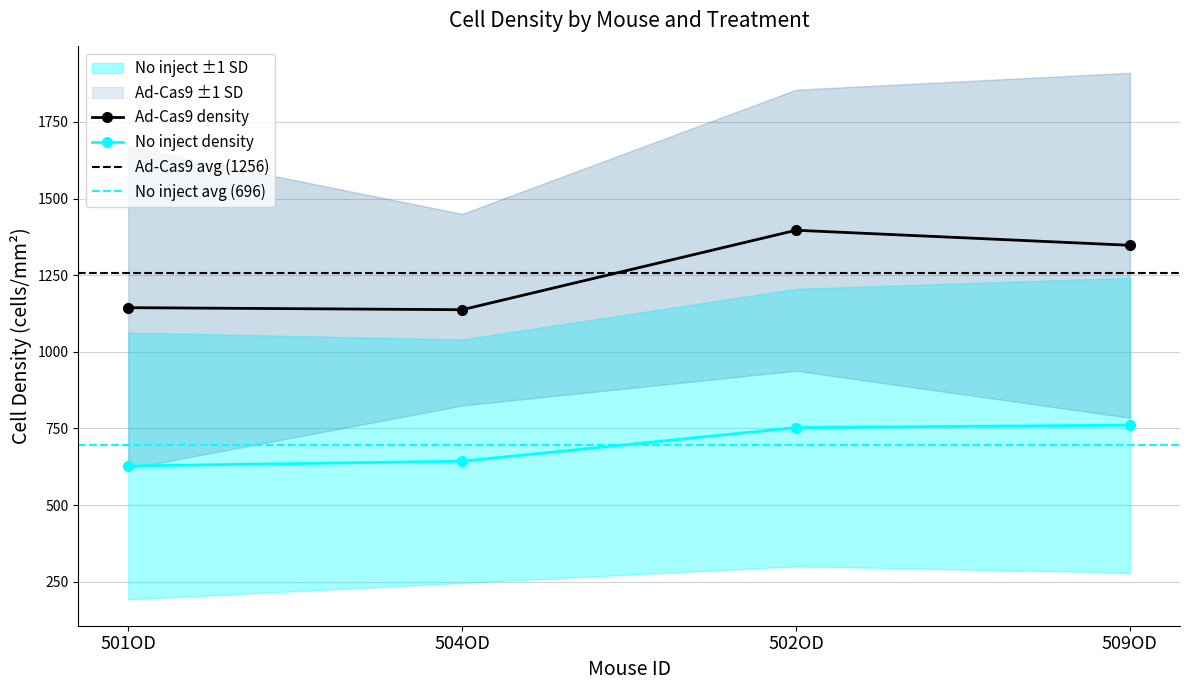

At which category is the sum across all series the highest?

502OD